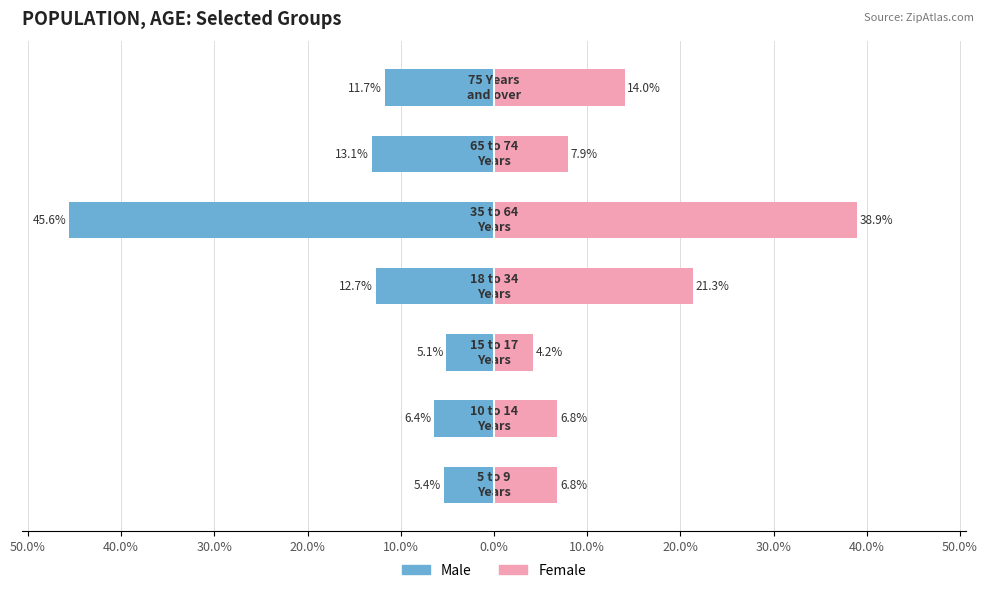

What are all the series names shown in the legend?

Male, Female